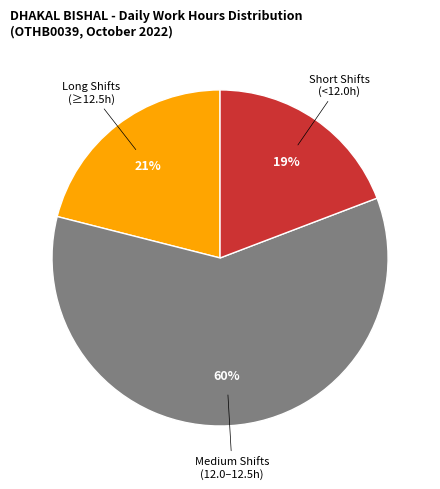

Does any single category account for the majority?

Yes